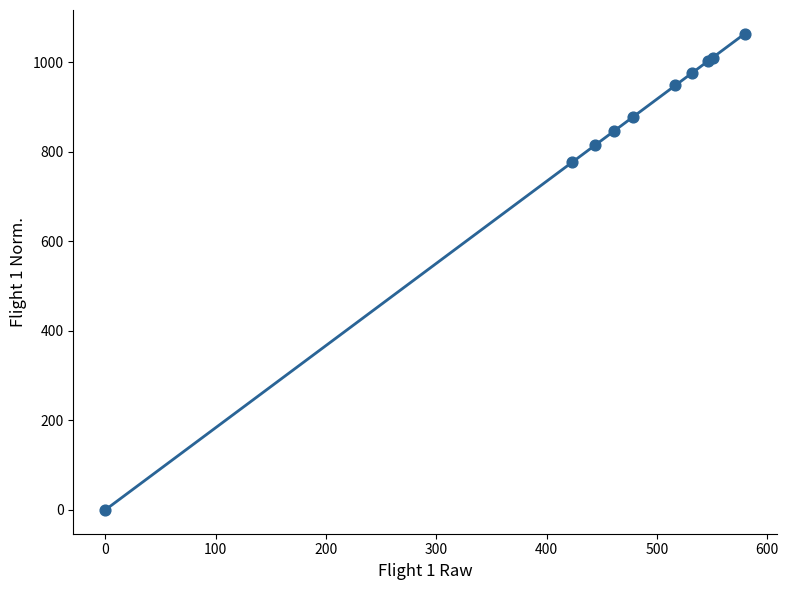

What Y value in the scatter plot is closest to 531?

776.9